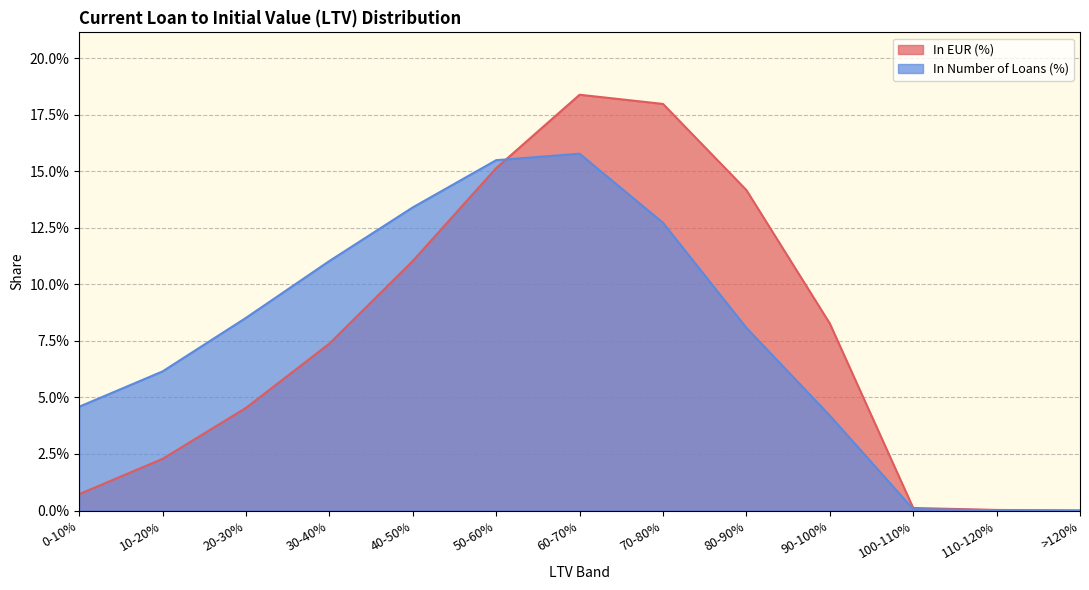

True or false: In EUR (%) has more than 1 points higher than both neighbors.

False